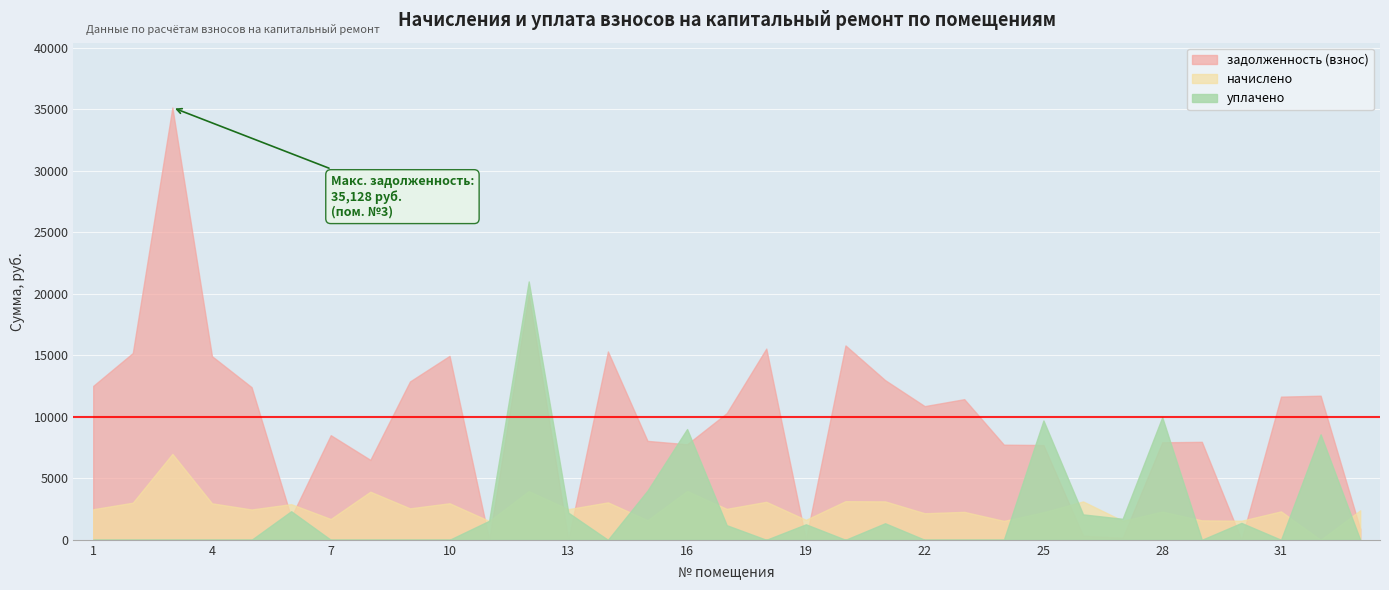

The value of задолженность (взнос) at 25 is 3425.9. True or false?

False